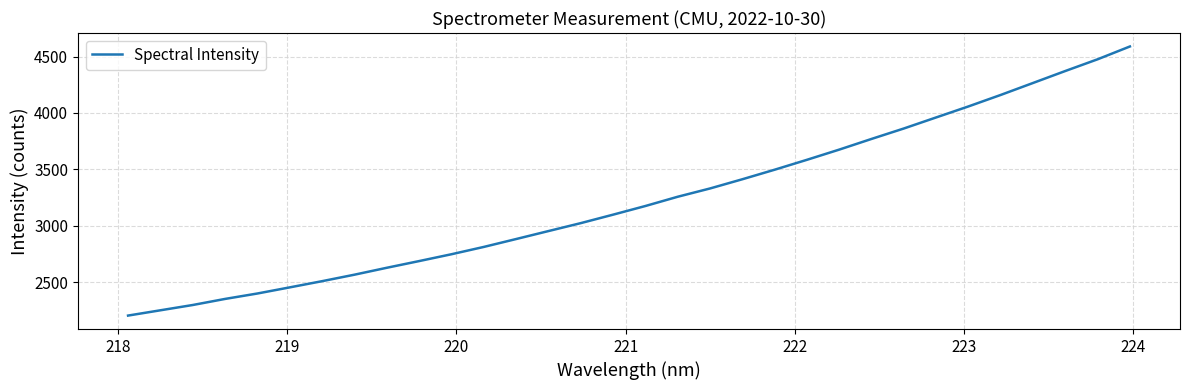

What is the minimum value shown in the chart?

2202.4